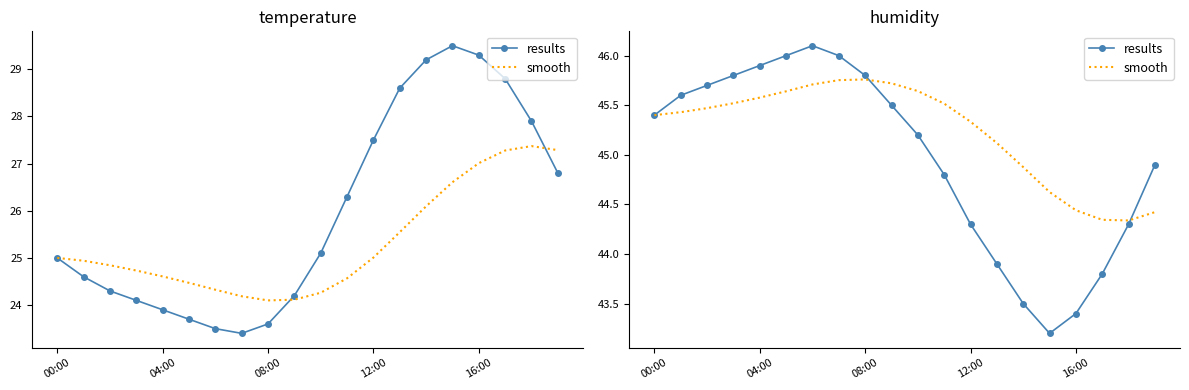

What is the label of the 8th point from the left?

7